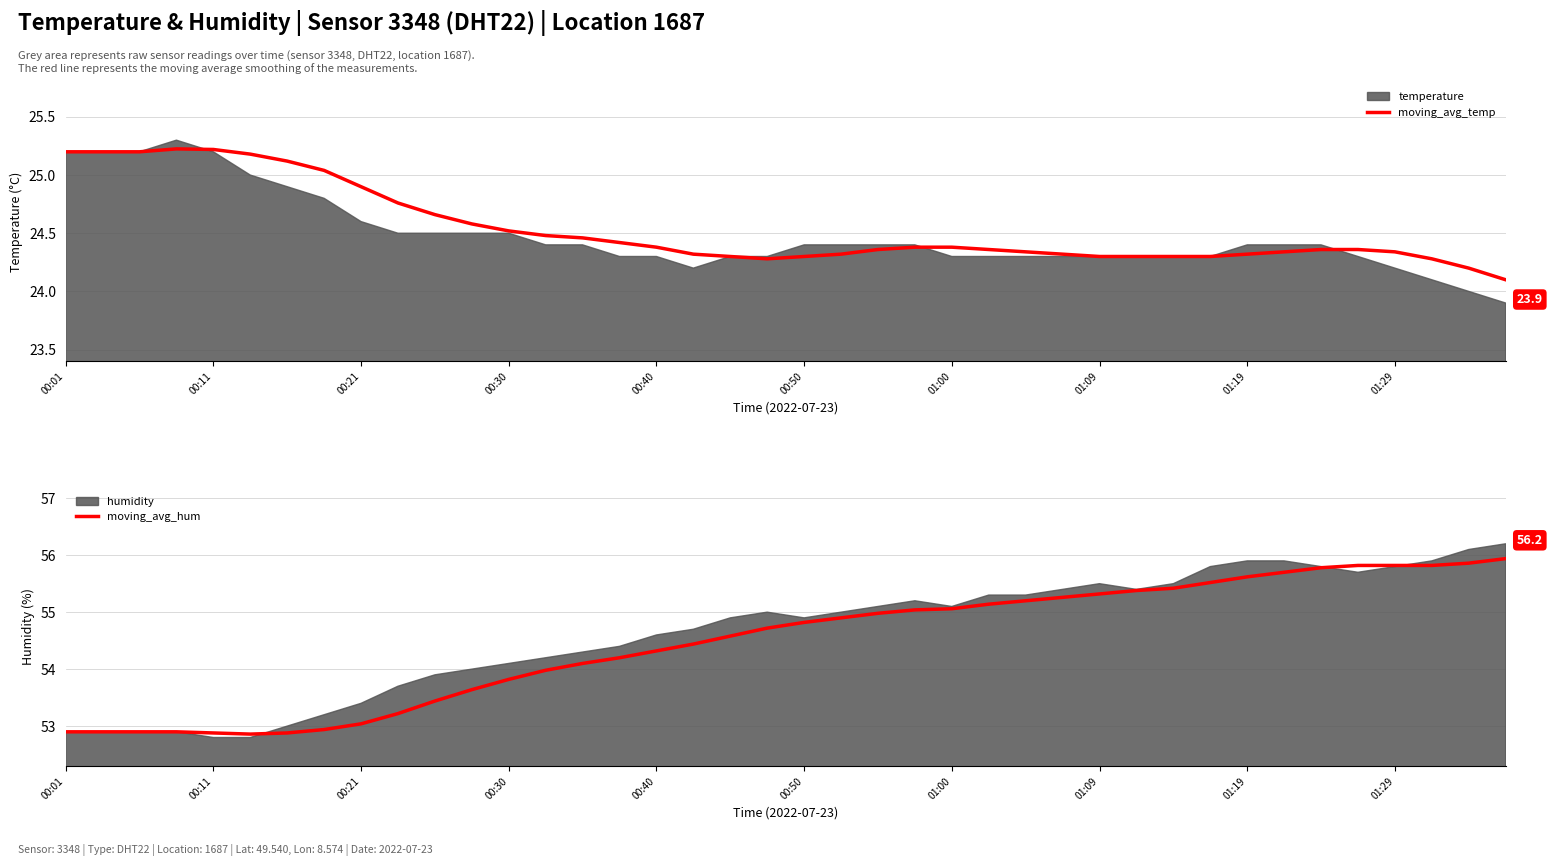

The moving_avg_hum series shows 28.8 at 39. True or false?

False